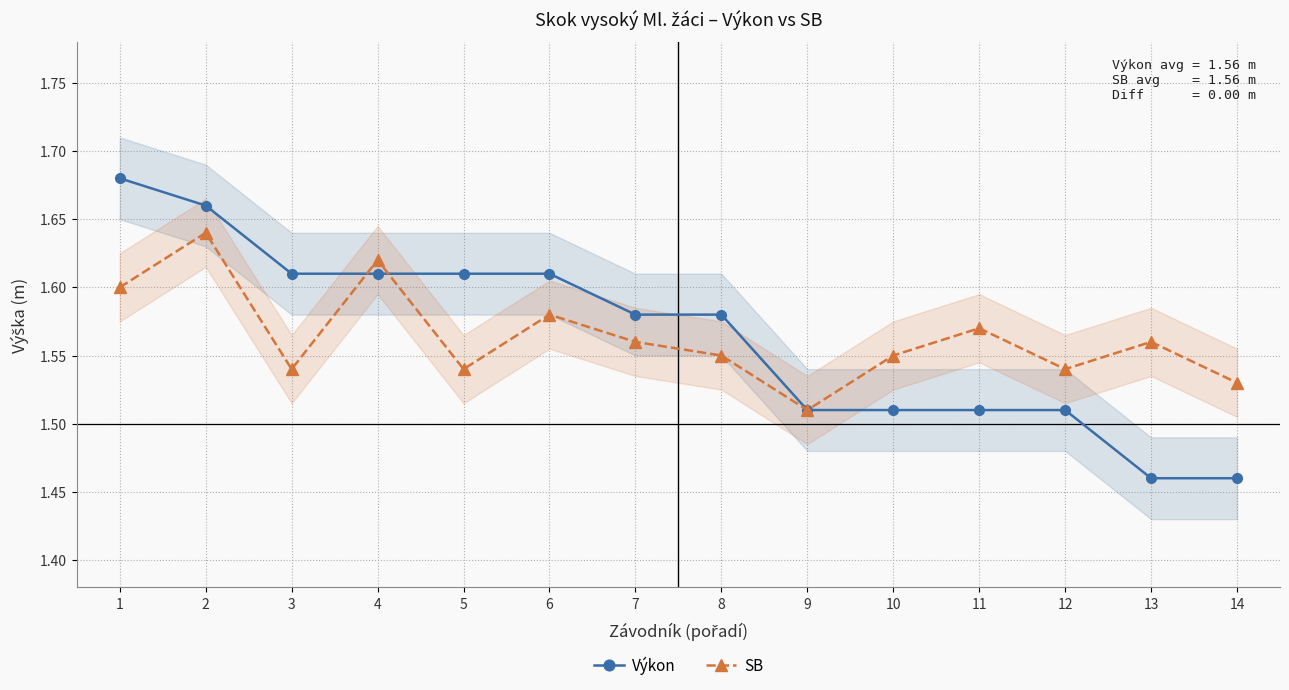

What is the sum of all SB values?

21.9